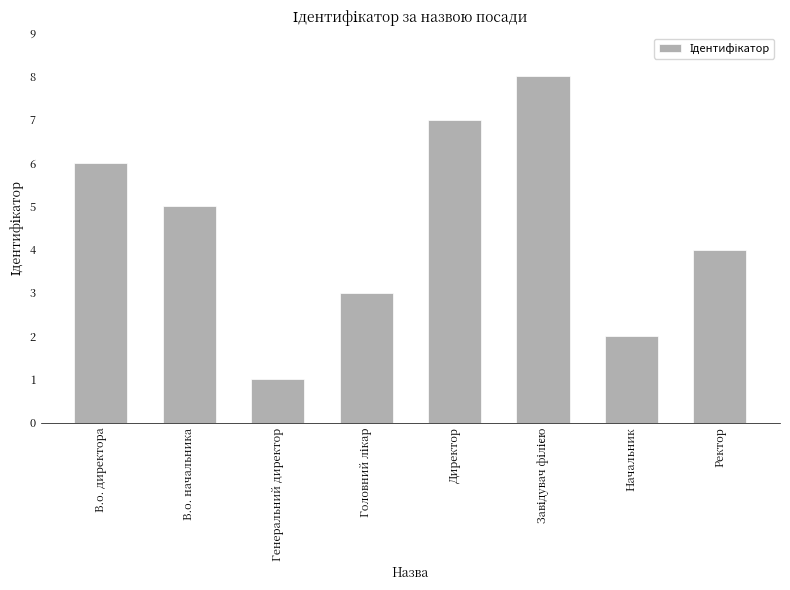

Reading right to left, what are all the values shown in this chart?

4	2	8	7	3	1	5	6